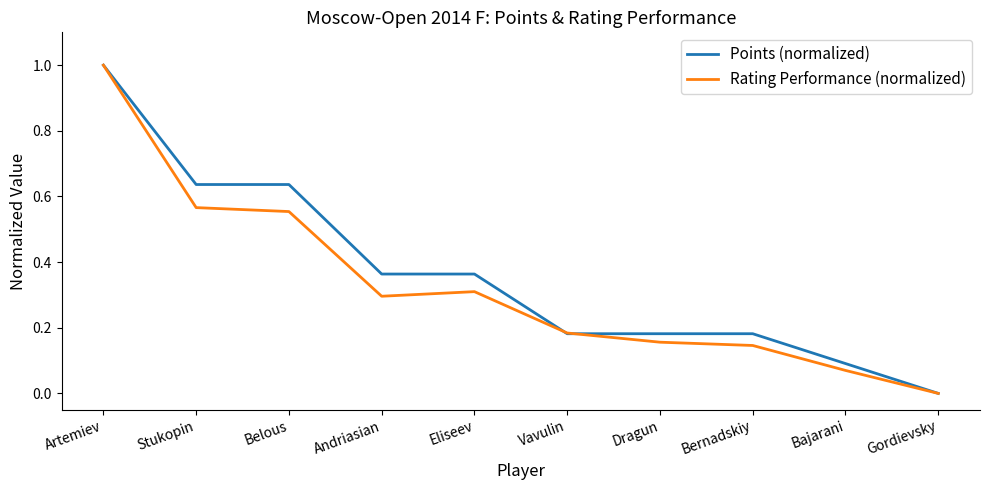

The value of Points (normalized) at Artemiev is 0.5. True or false?

False